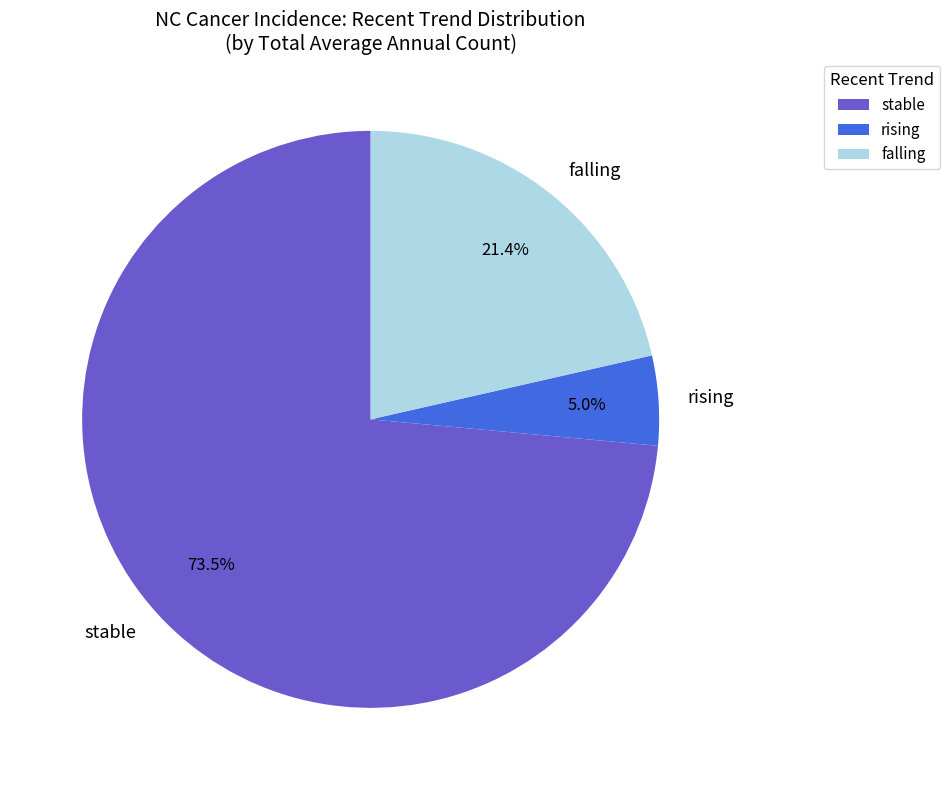

Which slice is the largest?

stable